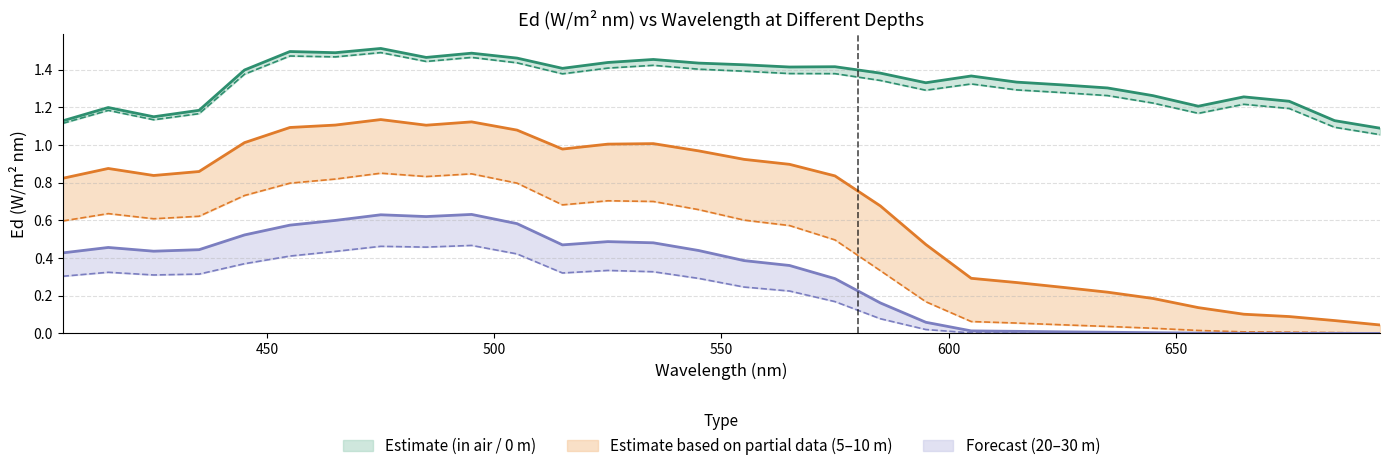

Reading right to left, list all the values displayed in this chart.

in air: 1.1	1.1	1.2	1.3	1.2	1.3	1.3	1.3	1.3	1.4	1.3	1.4	1.4	1.4	1.4	1.4	1.5	1.4	1.4	1.5	1.5	1.5	1.5	1.5	1.5	1.4	1.2	1.1	1.2	1.1
0 m: 1.1	1.1	1.2	1.2	1.2	1.2	1.3	1.3	1.3	1.3	1.3	1.3	1.4	1.4	1.4	1.4	1.4	1.4	1.4	1.4	1.5	1.4	1.5	1.5	1.5	1.4	1.2	1.1	1.2	1.1
5 m: 0.0	0.1	0.1	0.1	0.1	0.2	0.2	0.2	0.3	0.3	0.5	0.7	0.8	0.9	0.9	1.0	1.0	1.0	1.0	1.1	1.1	1.1	1.1	1.1	1.1	1.0	0.9	0.8	0.9	0.8
10 m: 0.0	0.0	0.0	0.0	0.0	0.0	0.0	0.0	0.1	0.1	0.2	0.3	0.5	0.6	0.6	0.7	0.7	0.7	0.7	0.8	0.8	0.8	0.8	0.8	0.8	0.7	0.6	0.6	0.6	0.6
20 m: 0.0	0.0	0.0	0.0	0.0	0.0	0.0	0.0	0.0	0.0	0.1	0.2	0.3	0.4	0.4	0.4	0.5	0.5	0.5	0.6	0.6	0.6	0.6	0.6	0.6	0.5	0.4	0.4	0.5	0.4
30 m: 0.0	0.0	0.0	0.0	0.0	0.0	0.0	0.0	0.0	0.0	0.0	0.1	0.2	0.2	0.2	0.3	0.3	0.3	0.3	0.4	0.5	0.5	0.5	0.4	0.4	0.4	0.3	0.3	0.3	0.3